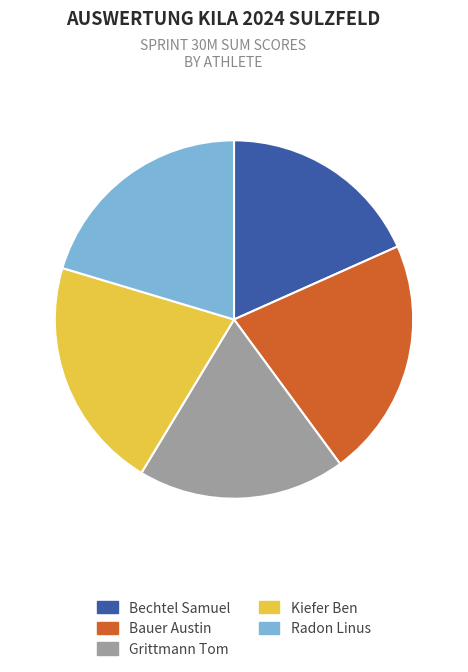

Which slice is the largest?

Bauer Austin